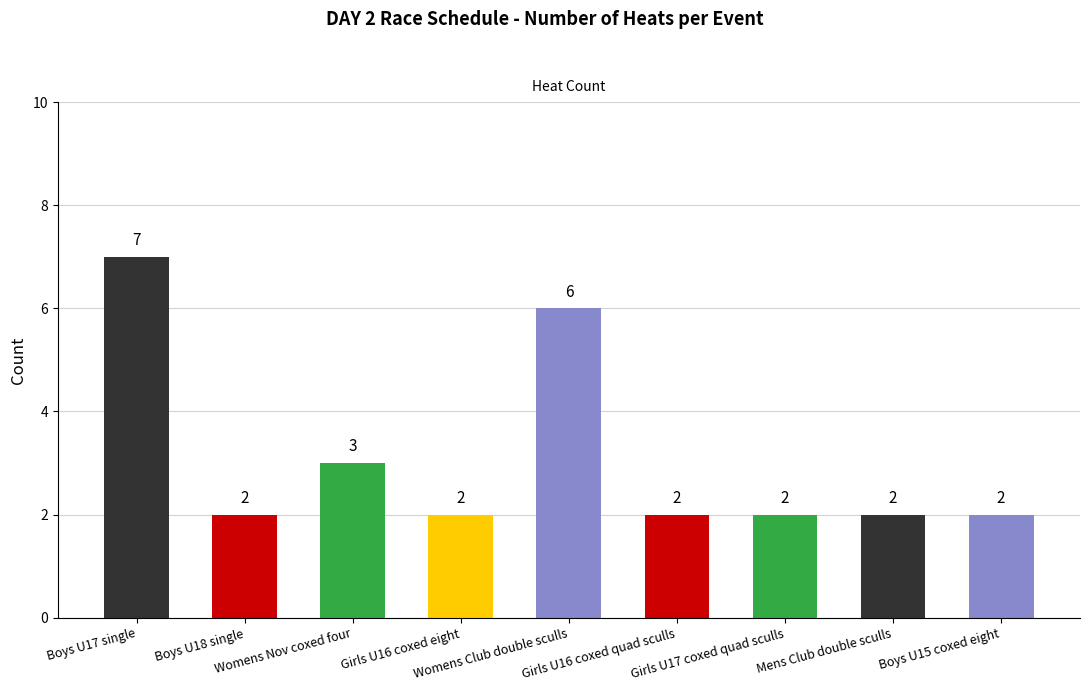

What is the difference between the maximum and minimum values?

5